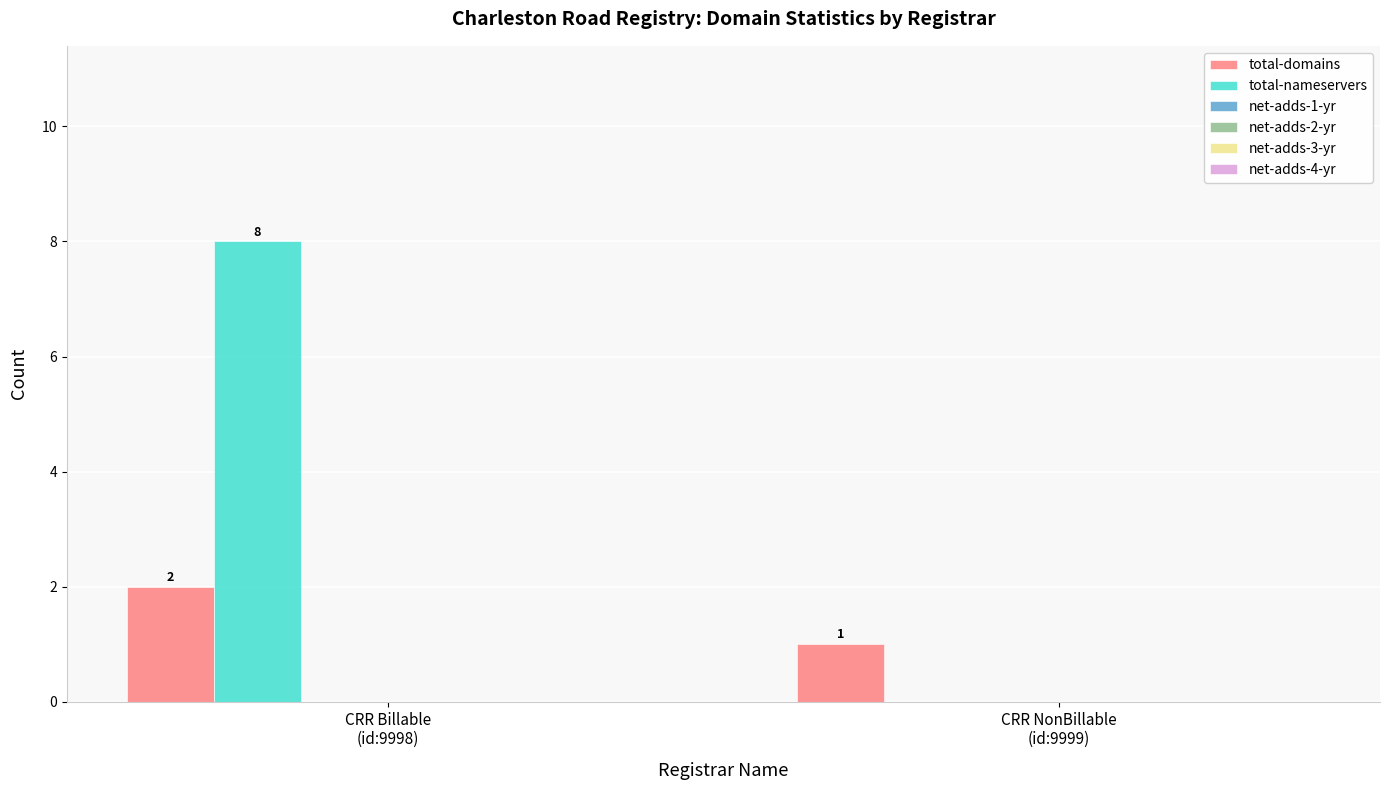

Which series has the largest total across all categories?

total-nameservers